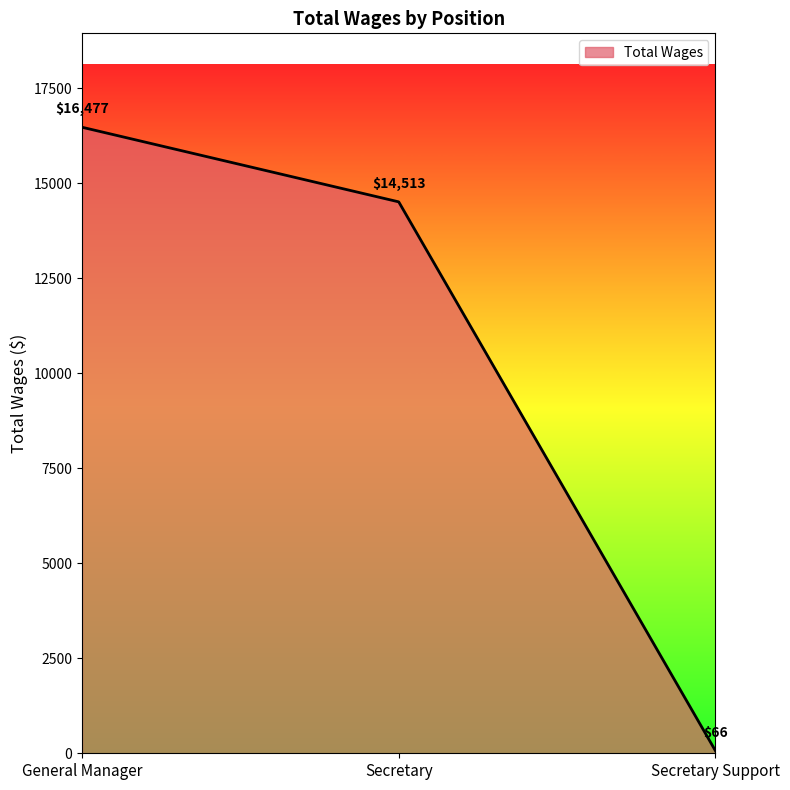

Does the chart display data point markers on the line(s)?

No